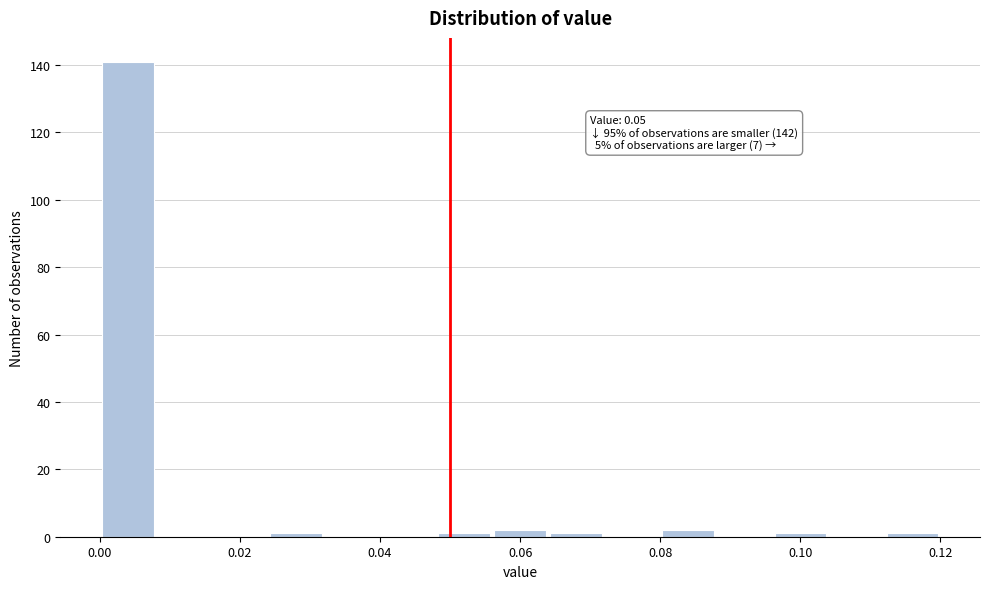

Which range on the x-axis has the tallest bar?

0.000 to 0.008